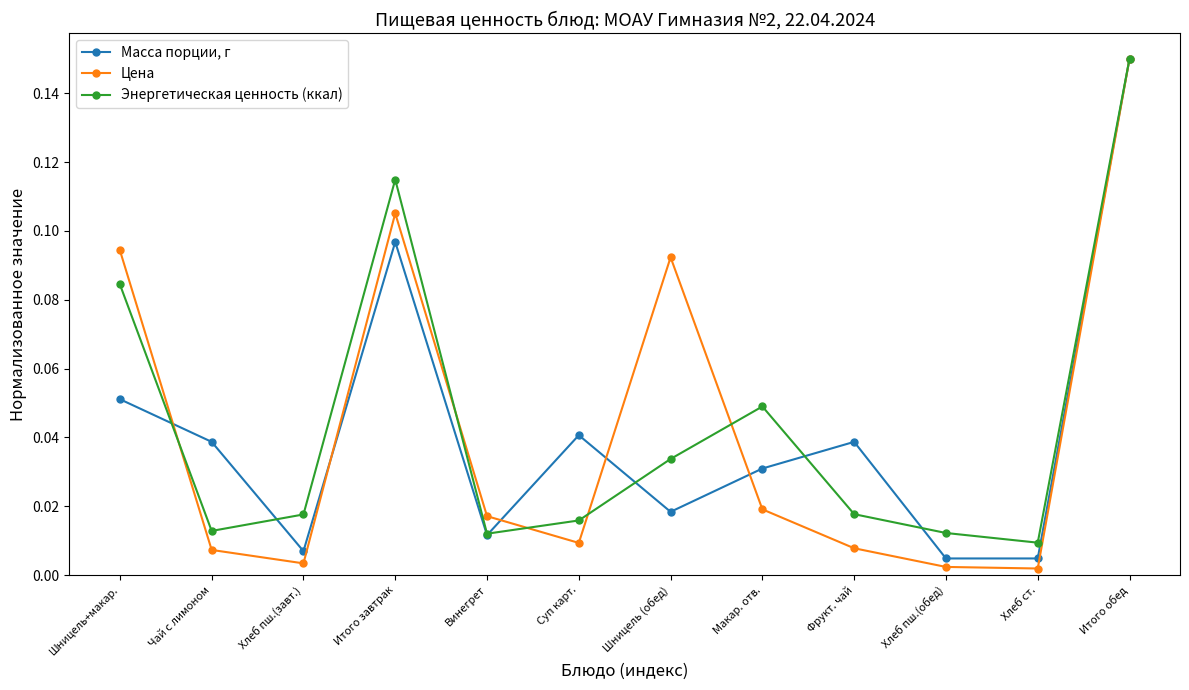

What position from the left is Шницель (обед)?

7